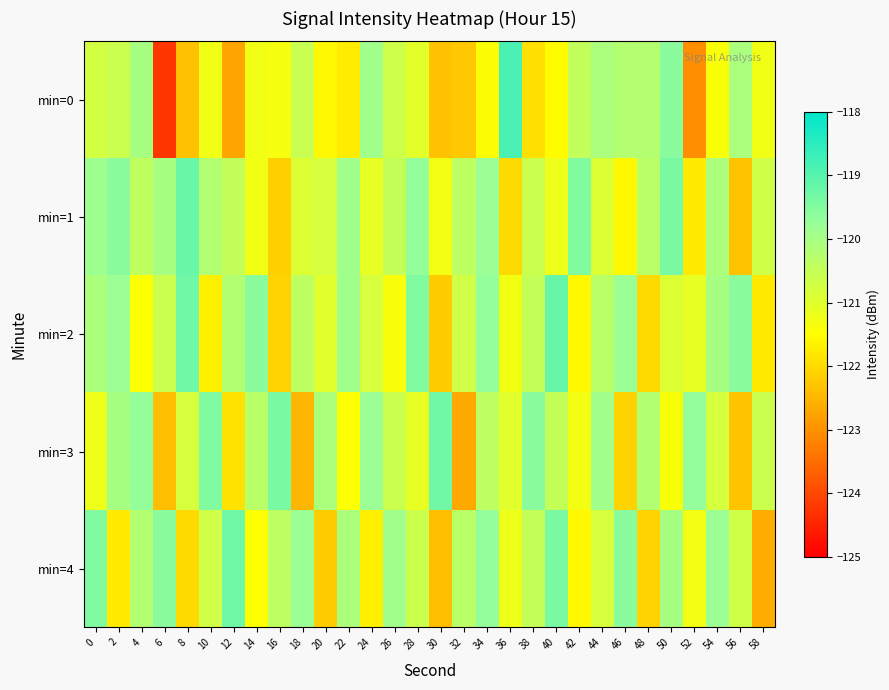

Reading right to left, transcribe all the data shown in this chart.

min=0: 58=-121.3	56=-120.1	54=-121.4	52=-123.0	50=-119.6	48=-120.2	46=-120.2	44=-120.1	42=-120.5	40=-121.5	38=-121.9	36=-118.9	34=-121.5	32=-122.2	30=-122.3	28=-121.0	26=-120.7	24=-119.9	22=-121.8	20=-121.6	18=-120.6	16=-121.3	14=-121.3	12=-122.7	10=-121.3	8=-122.3	6=-124.3	4=-120.0	2=-120.6	0=-120.7
min=1: 58=-120.7	56=-122.3	54=-120.1	52=-121.8	50=-119.4	48=-120.3	46=-121.6	44=-120.9	42=-119.5	40=-121.2	38=-120.6	36=-122.0	34=-119.8	32=-120.4	30=-121.3	28=-119.7	26=-120.5	24=-121.1	22=-119.9	20=-120.8	18=-120.9	16=-122.1	14=-121.3	12=-120.5	10=-120.2	8=-119.2	6=-120.0	4=-120.4	2=-119.6	0=-119.8
min=2: 58=-121.8	56=-119.6	54=-120.0	52=-121.1	50=-120.9	48=-122.0	46=-119.8	44=-120.3	42=-121.6	40=-119.2	38=-120.5	36=-121.3	34=-119.7	32=-120.7	30=-122.2	28=-119.5	26=-121.4	24=-120.8	22=-119.9	20=-121.0	18=-120.4	16=-122.1	14=-119.6	12=-120.2	10=-121.7	8=-119.3	6=-120.6	4=-121.5	2=-119.8	0=-120.1
min=3: 58=-120.6	56=-122.3	54=-120.8	52=-119.7	50=-121.4	48=-120.2	46=-122.1	44=-119.9	42=-121.3	40=-120.5	38=-119.6	36=-121.0	34=-120.4	32=-122.7	30=-119.3	28=-121.1	26=-120.6	24=-119.8	22=-121.5	20=-120.1	18=-122.5	16=-119.4	14=-120.3	12=-121.9	10=-119.5	8=-120.8	6=-122.4	4=-119.7	2=-120.0	0=-121.2
min=4: 58=-122.6	56=-120.7	54=-119.8	52=-121.3	50=-120.0	48=-122.1	46=-119.6	44=-120.8	42=-121.6	40=-119.4	38=-120.5	36=-121.2	34=-119.7	32=-120.3	30=-122.4	28=-120.6	26=-119.9	24=-121.7	22=-120.1	20=-122.2	18=-119.8	16=-120.4	14=-121.5	12=-119.3	10=-120.7	8=-122.0	6=-119.6	4=-120.2	2=-121.8	0=-119.5